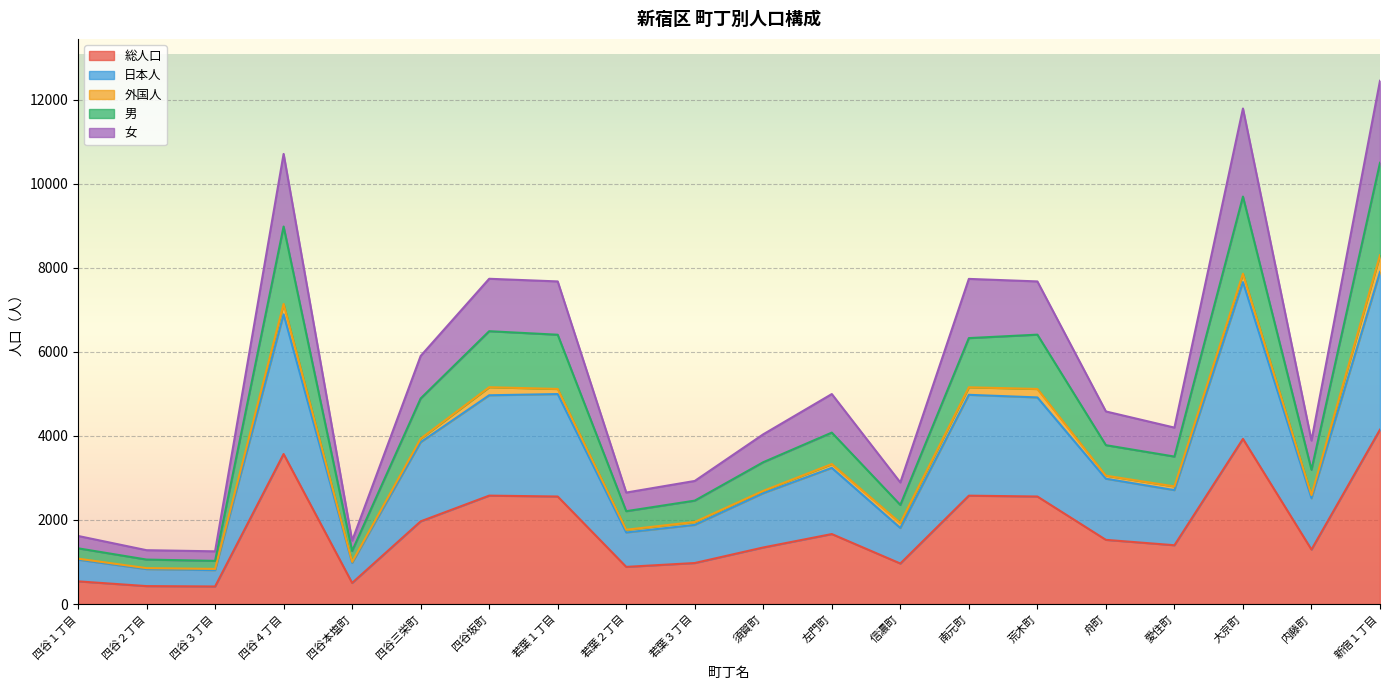

What is the maximum value for 総人口?

4149